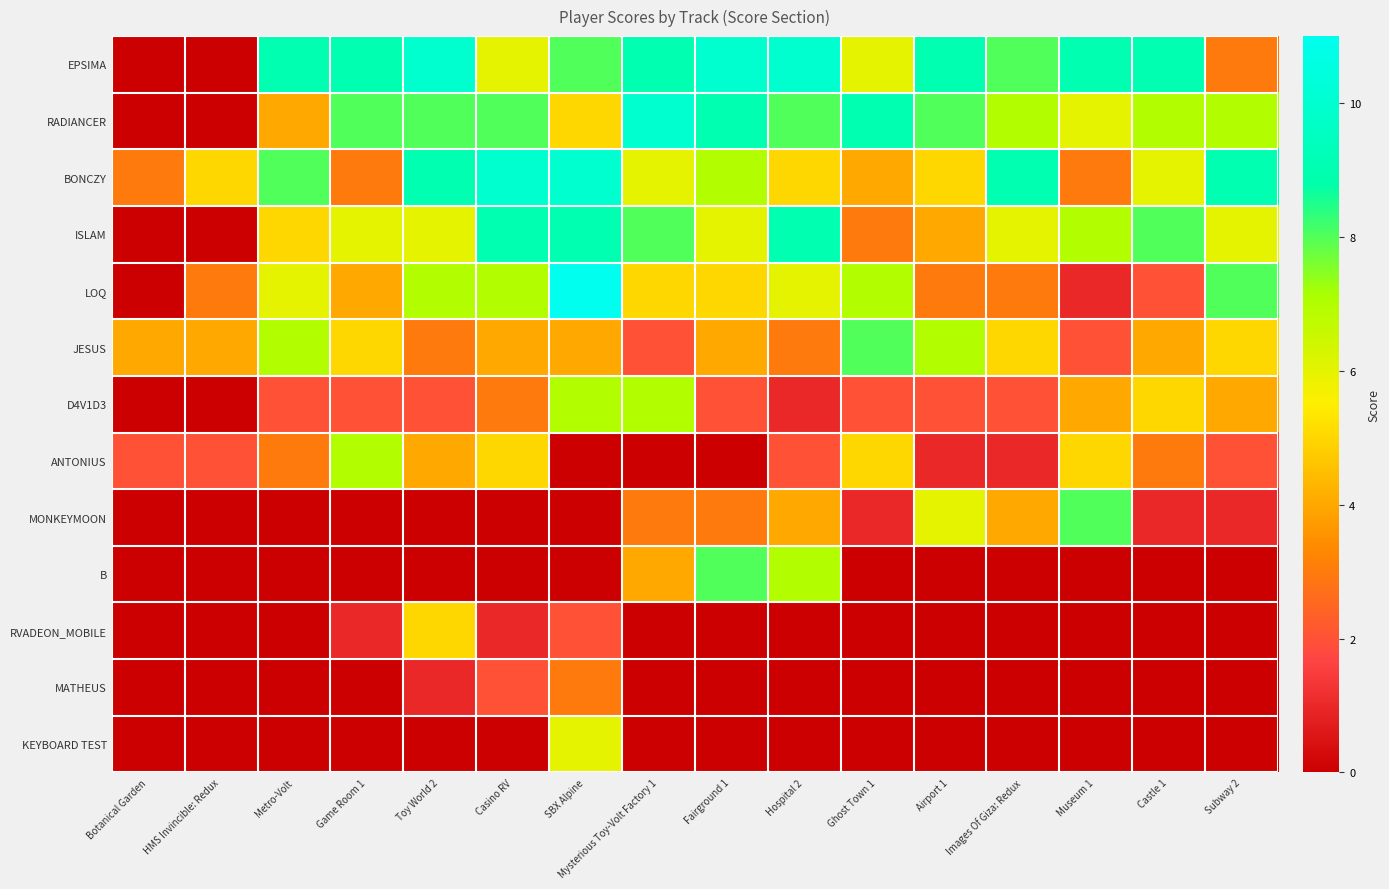

Which has a higher value, Mysterious Toy-Volt Factory 1 or Metro-Volt?

Mysterious Toy-Volt Factory 1